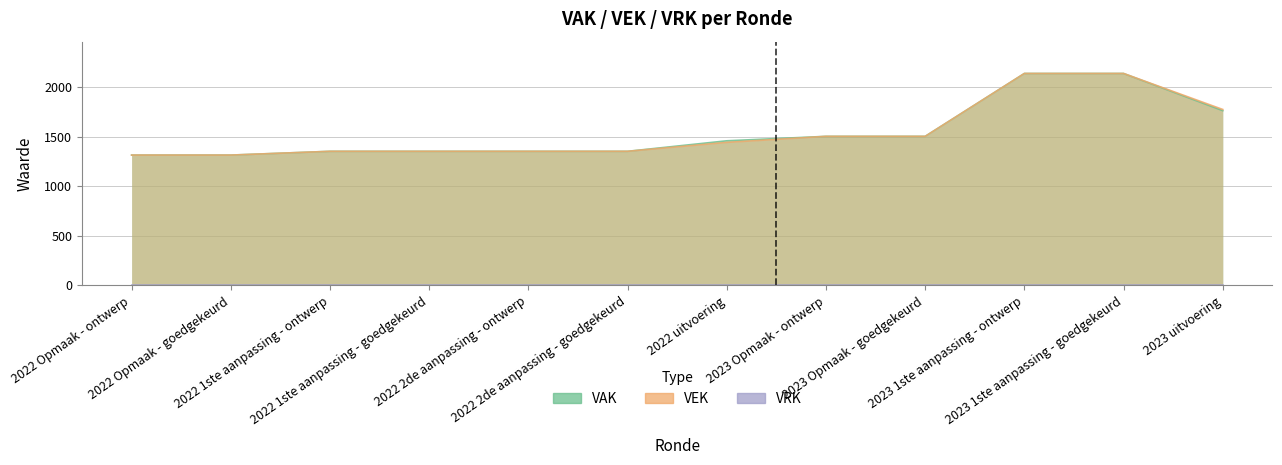

Which series has the largest total across all categories?

VAK